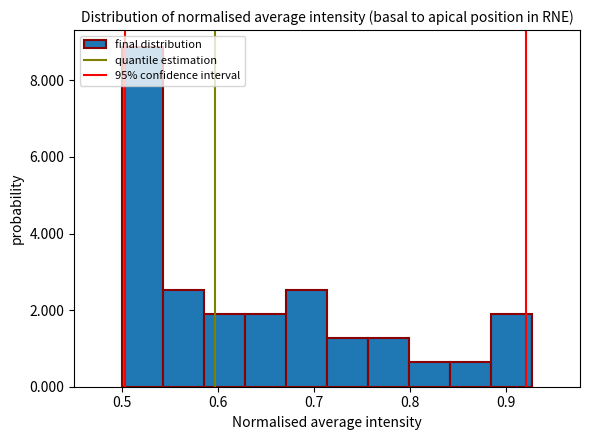

Reading left to right, transcribe this chart: for each bar, give the range it covers on the x-axis and its height. Neither the bar edges nor the heights are printed on the chart, so give them approximately, as read against the axes.

0.50 to 0.54: 8.8
0.54 to 0.59: 2.6
0.59 to 0.63: 2.0
0.63 to 0.67: 2.0
0.67 to 0.71: 2.6
0.71 to 0.76: 1.2
0.76 to 0.80: 1.2
0.80 to 0.84: 0.6
0.84 to 0.88: 0.6
0.88 to 0.93: 2.0